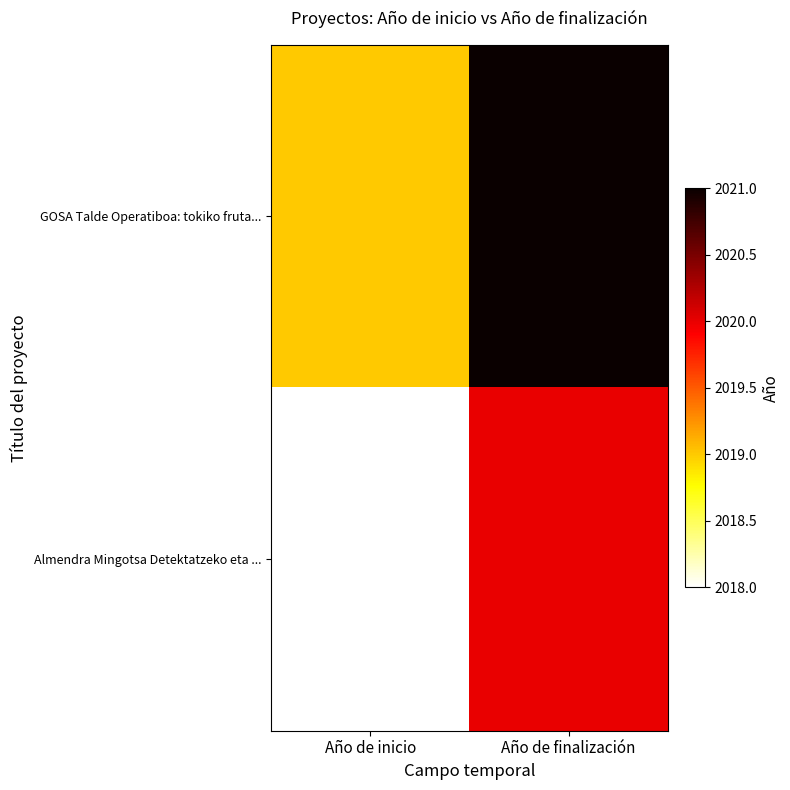

Reading left to right, transcribe all the data shown in this chart.

GOSA Talde Operatiboa: tokiko fruta...: Año de inicio=2019	Año de finalización=2021
Almendra Mingotsa Detektatzeko eta ...: Año de inicio=2018	Año de finalización=2020